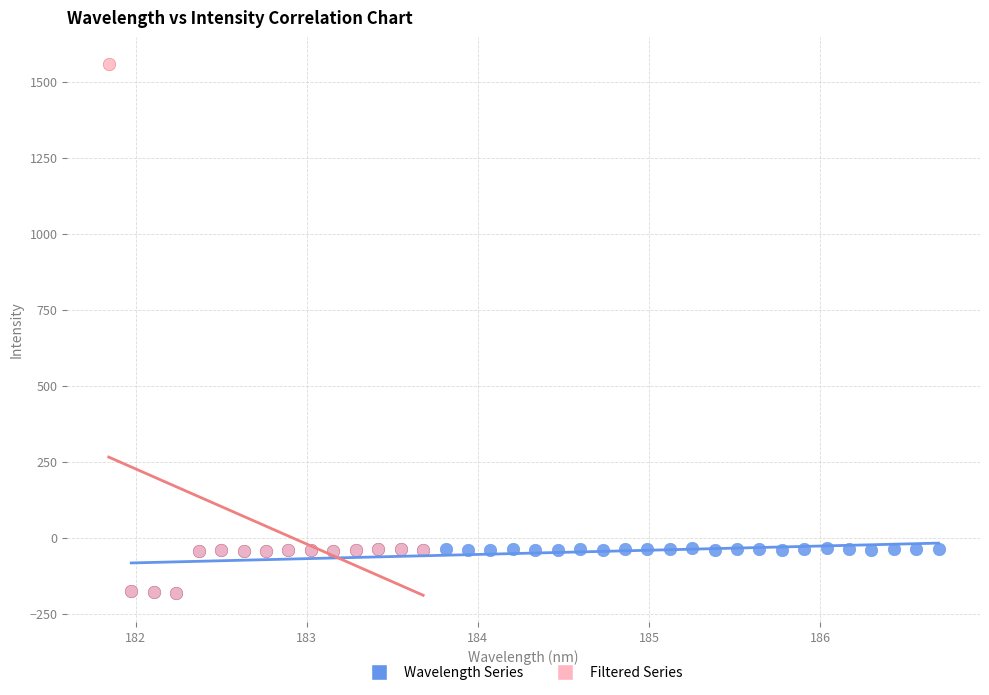

What are all the series names shown in the legend?

Wavelength Series, Filtered Series